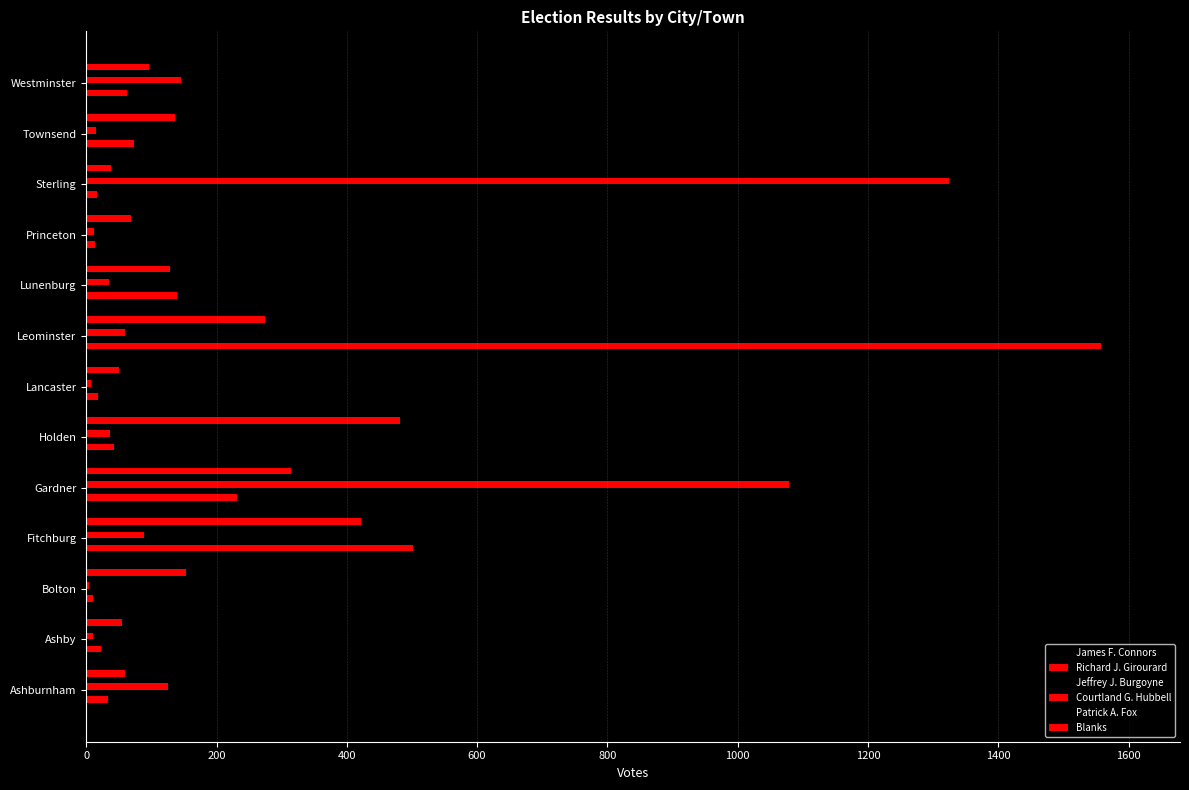

What position from the right is Ashburnham?

13